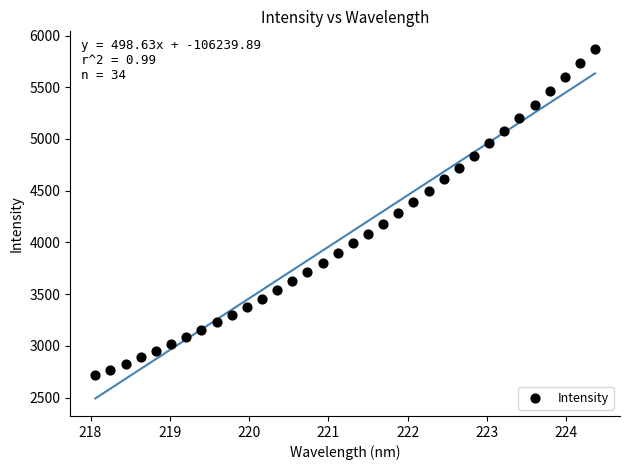

What is the range of Y values (max minus min)?

3156.8